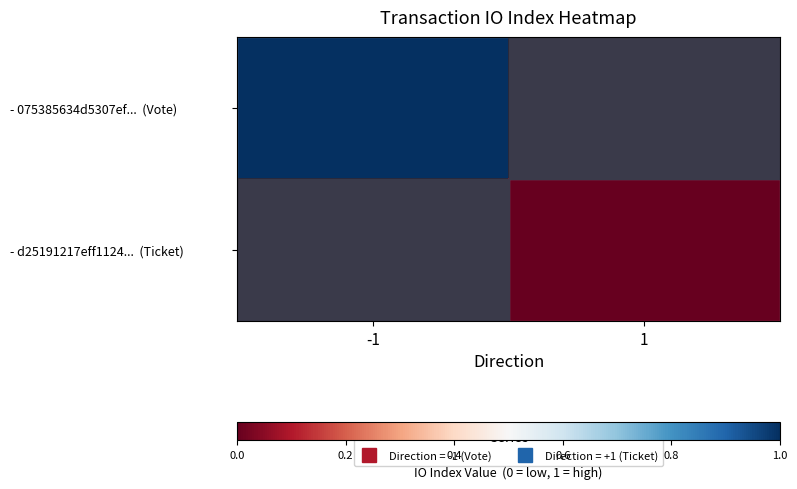

Between 1 and -1, which is larger?

-1